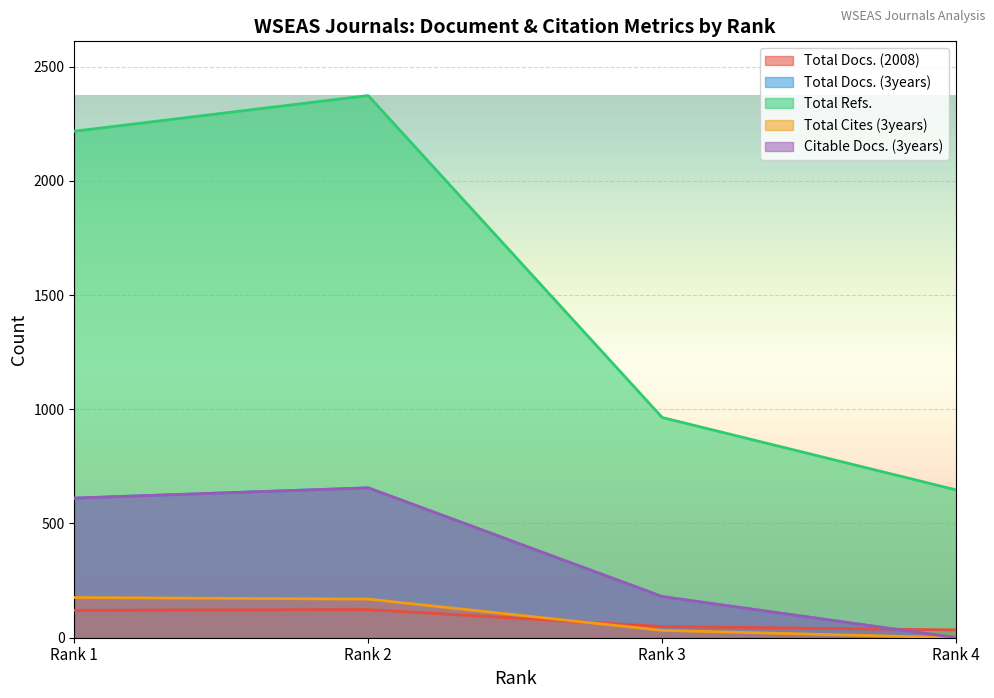

Where is Citable Docs. (3years) nearest to the value 328?

Rank 3